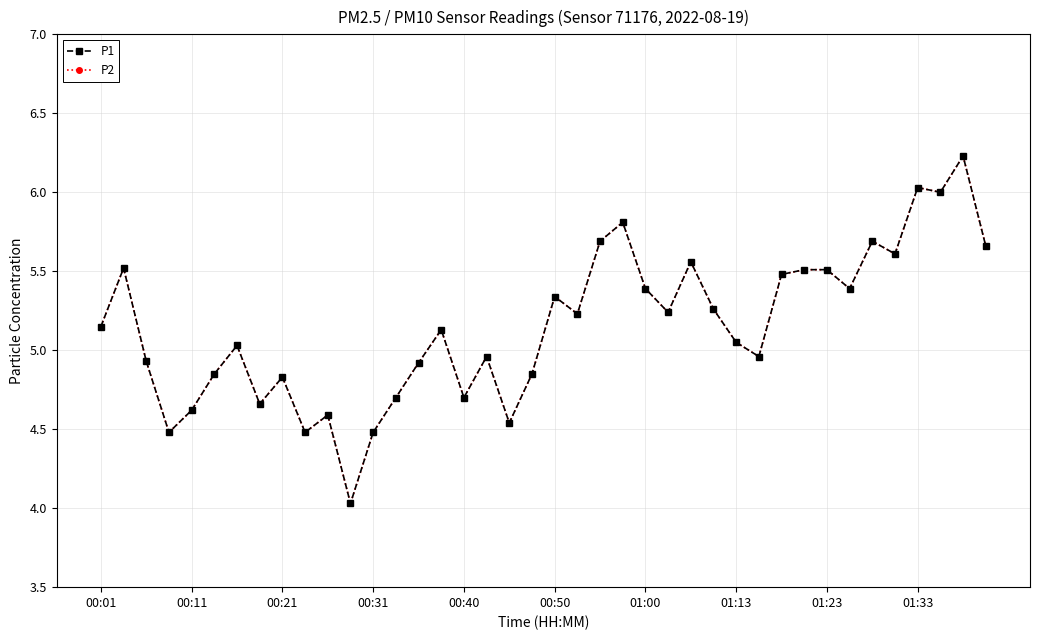

Does the chart have visible grid lines?

Yes